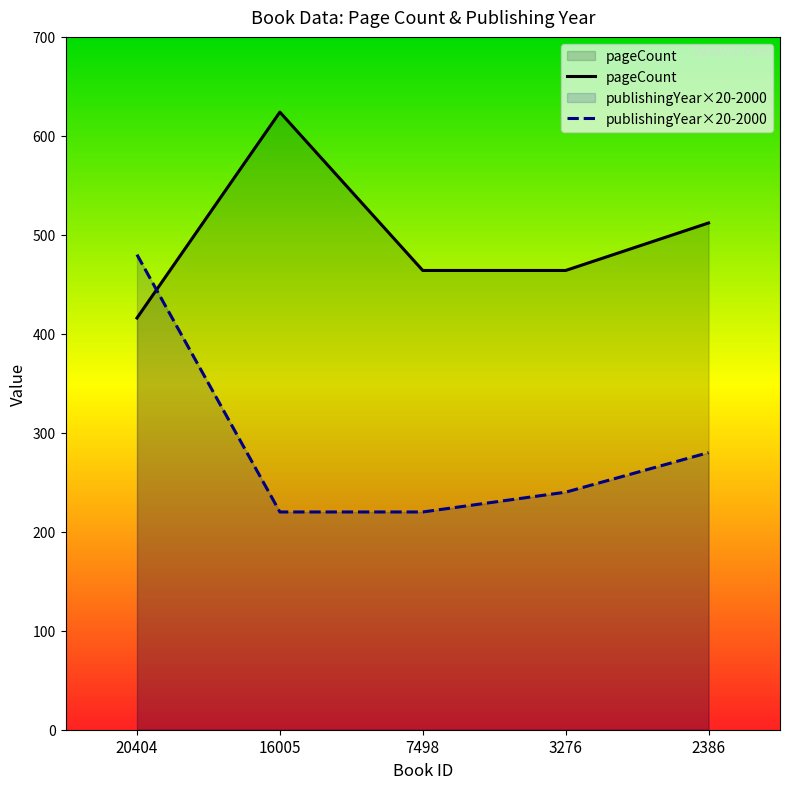

Read the publishingYear value at 3276.

240